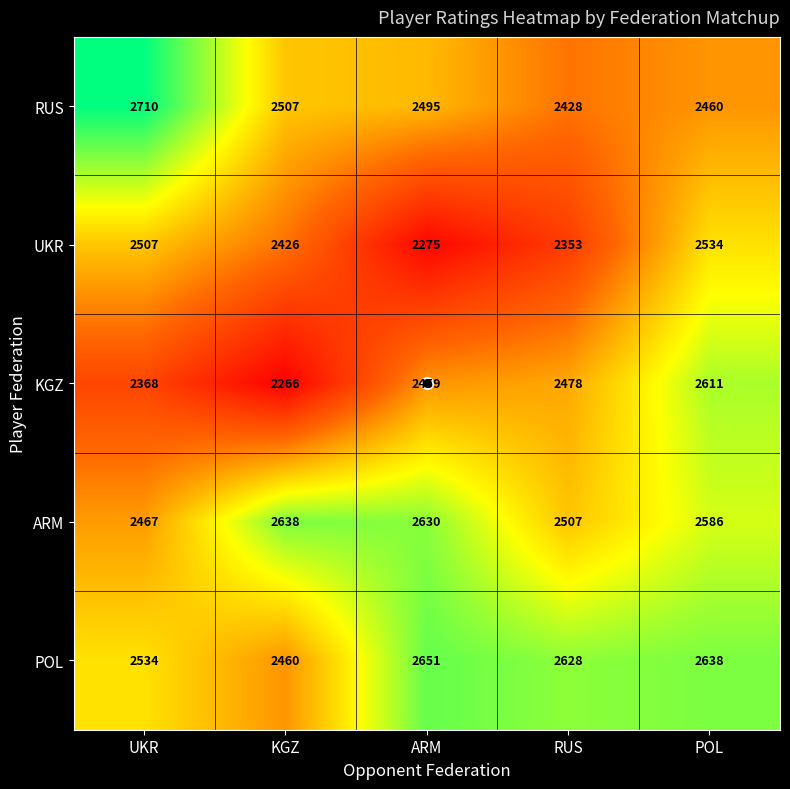

At which label does UKR reach its peak?

POL